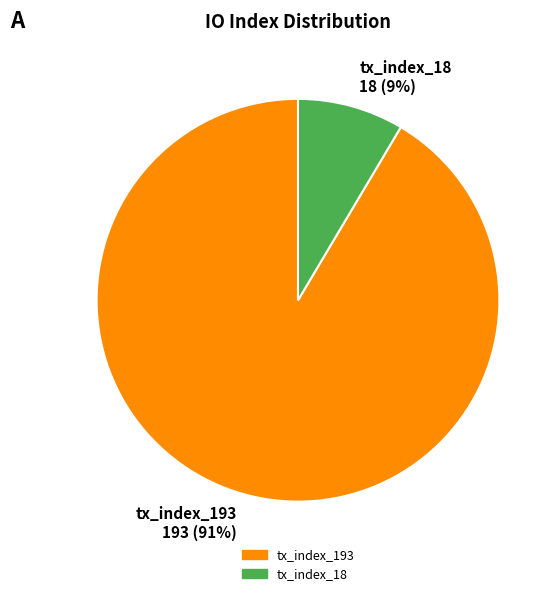

Do tx_index_193 and tx_index_18 together represent more than half of the pie?

Yes